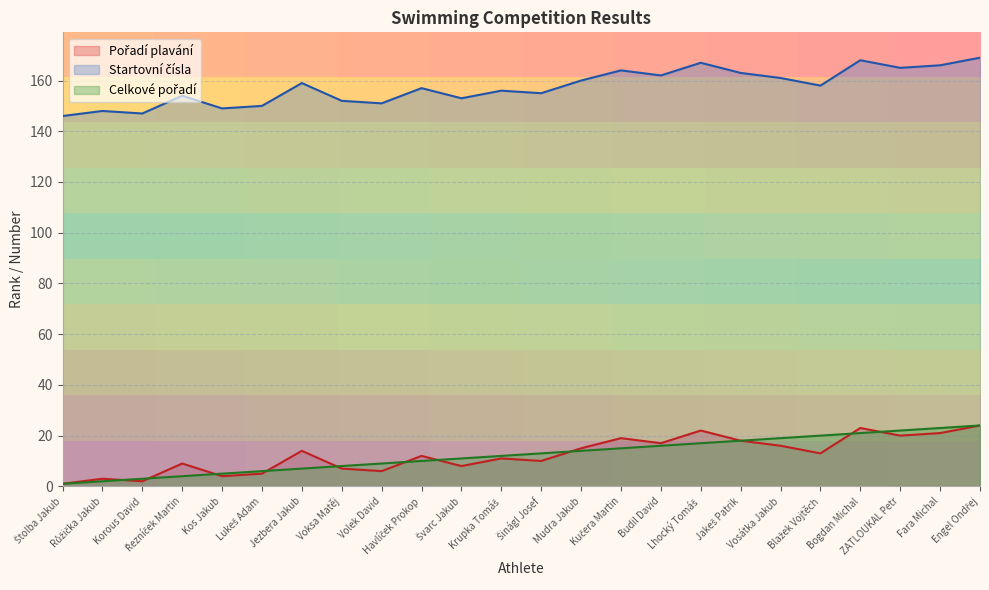

What value does the Startovní čísla series have at Kos Jakub, to the nearest 10?

150